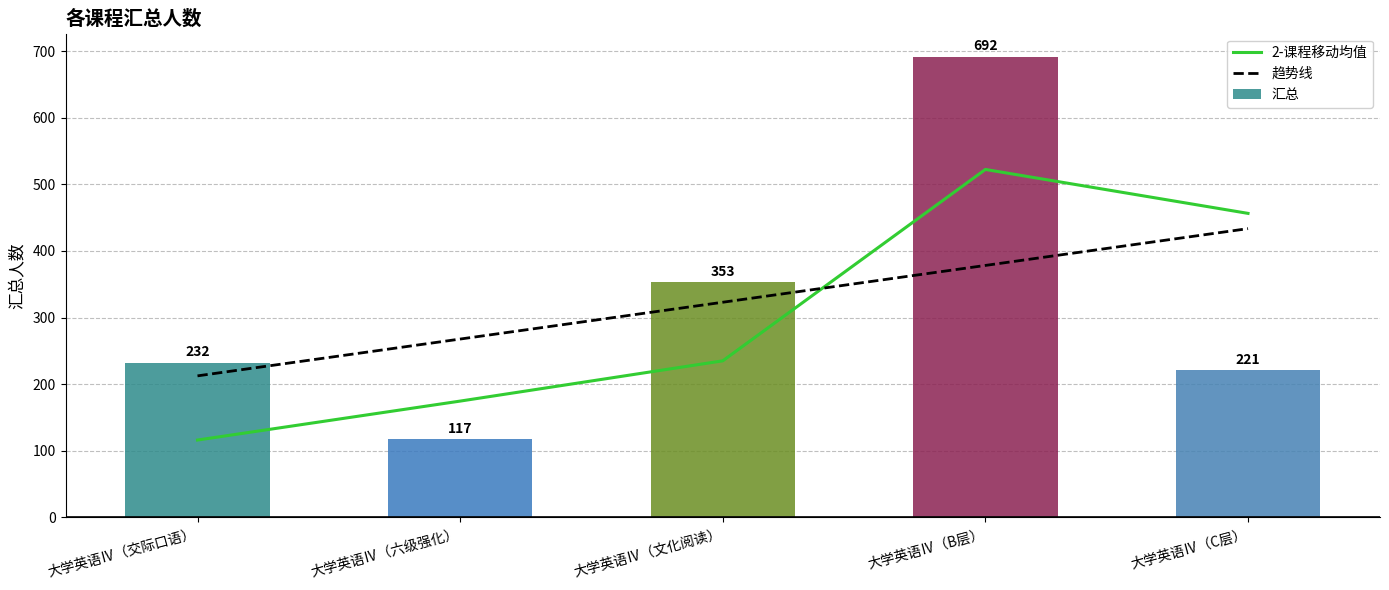

Is the value of 2-课程移动均值 at 大学英语Ⅳ（文化阅读） greater than the value of 汇总 at 大学英语Ⅳ（B层）?

No